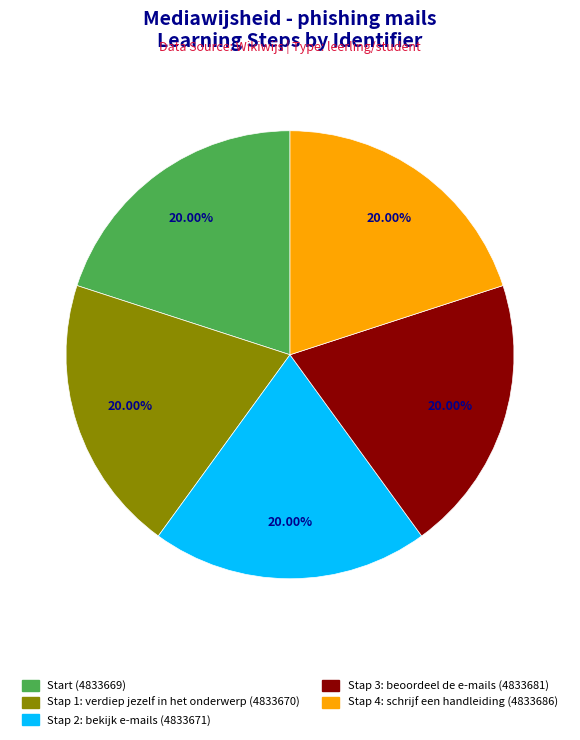

To the nearest percent, what is the average slice percentage?

20%